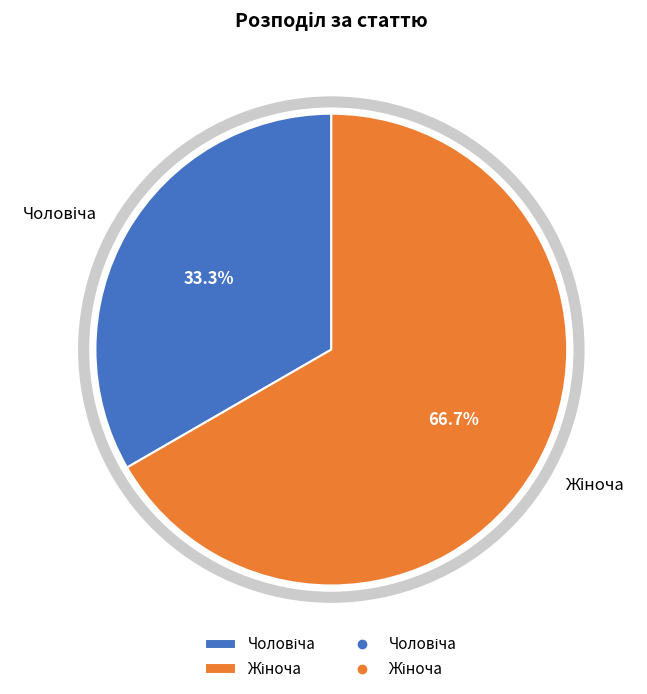

Does any single category account for the majority?

Yes